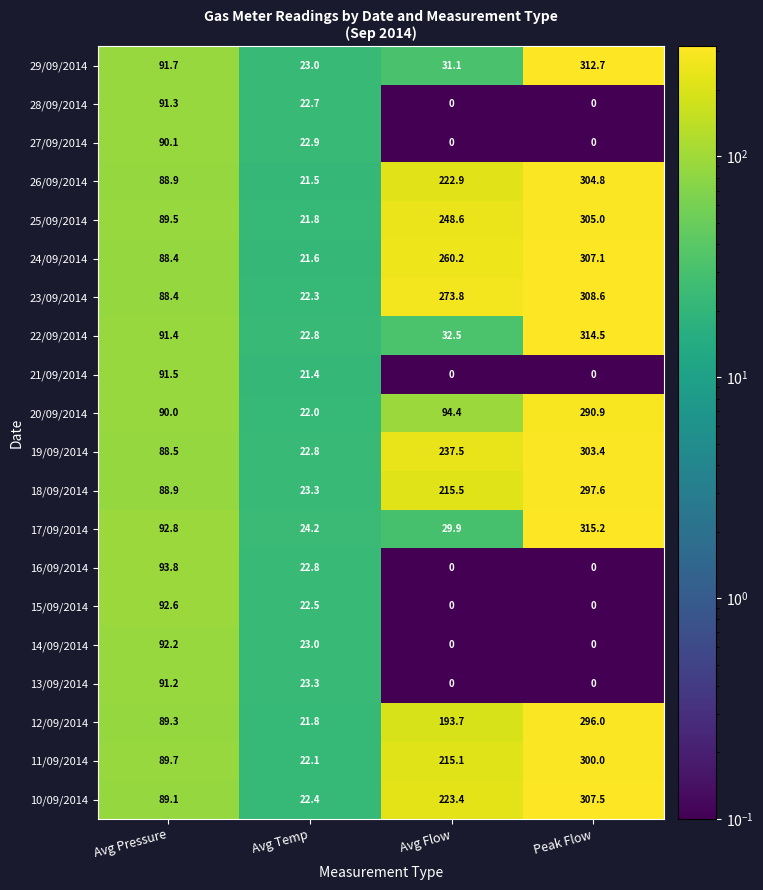

List the series in order of their peak value, lowest first.

27/09/2014, 13/09/2014, 28/09/2014, 21/09/2014, 14/09/2014, 15/09/2014, 16/09/2014, 20/09/2014, 12/09/2014, 18/09/2014, 11/09/2014, 19/09/2014, 26/09/2014, 25/09/2014, 24/09/2014, 10/09/2014, 23/09/2014, 29/09/2014, 22/09/2014, 17/09/2014